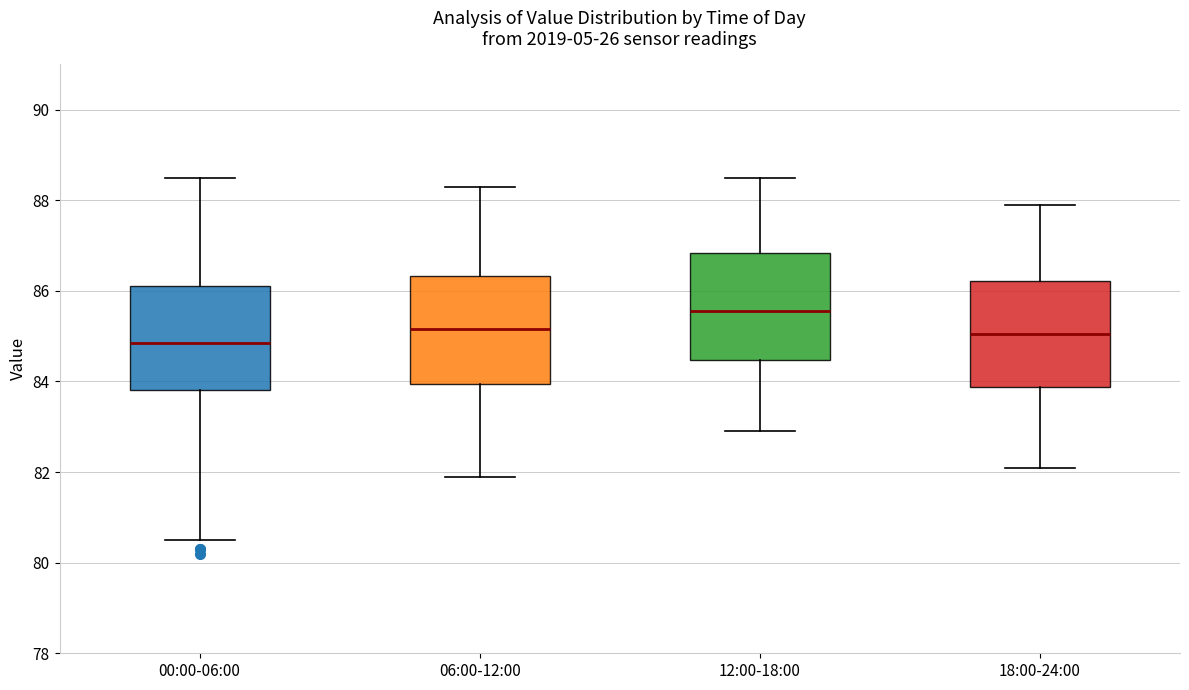

Where is the upper edge of the box for 12:00-18:00 on the y-axis? The values are not printed on the chart, so give them approximately, as read against the axis.

86.8